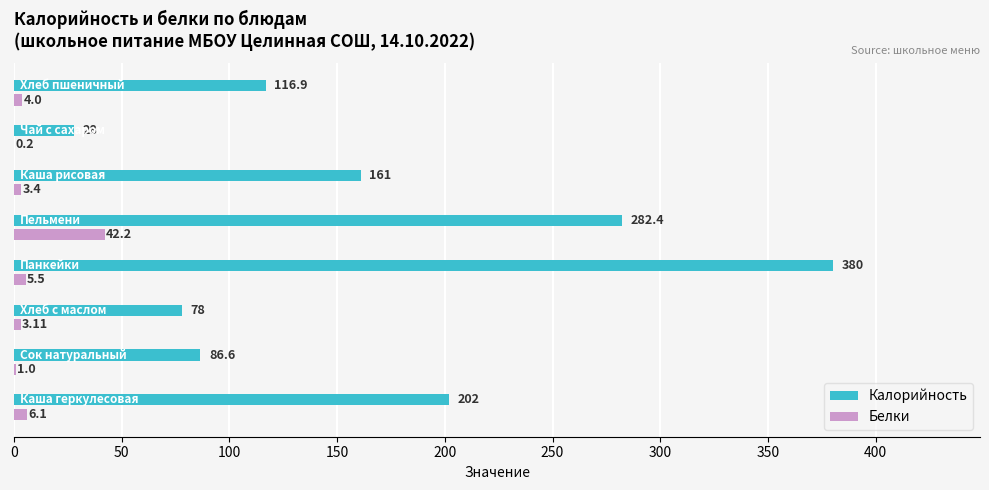

Which series has the largest total across all categories?

Калорийность